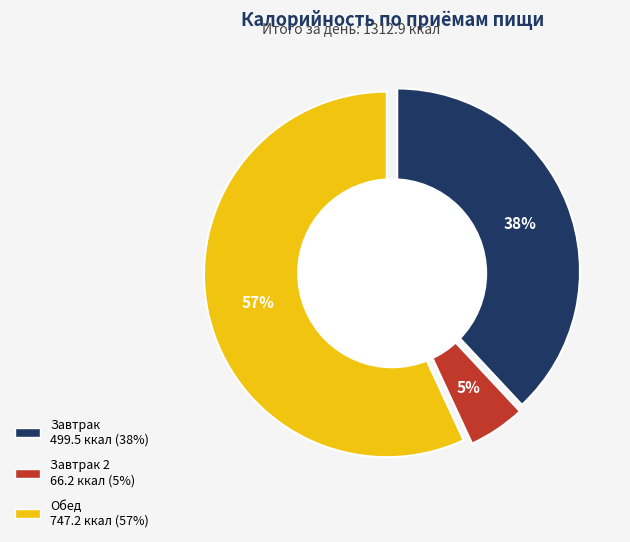

Count the number of slices in the pie.

3